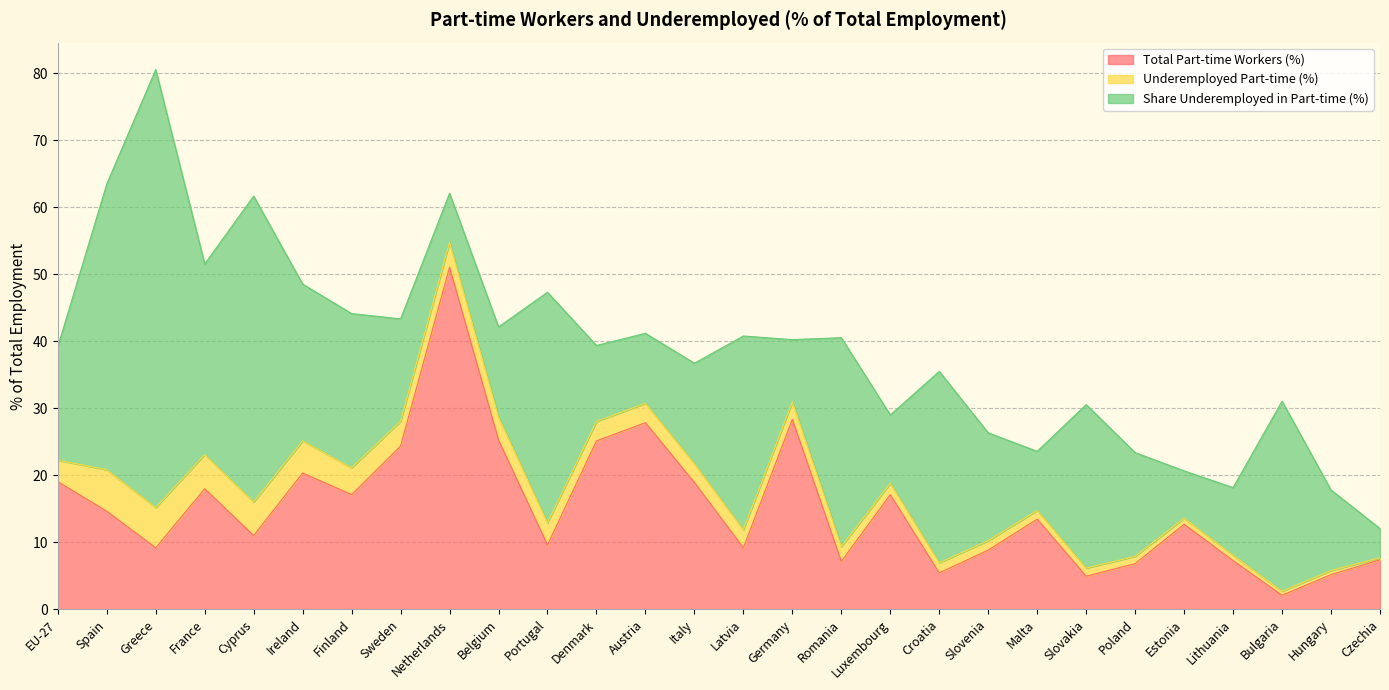

Is it true that Underemployed Part-time (%) equals 0.4 at Croatia?

False